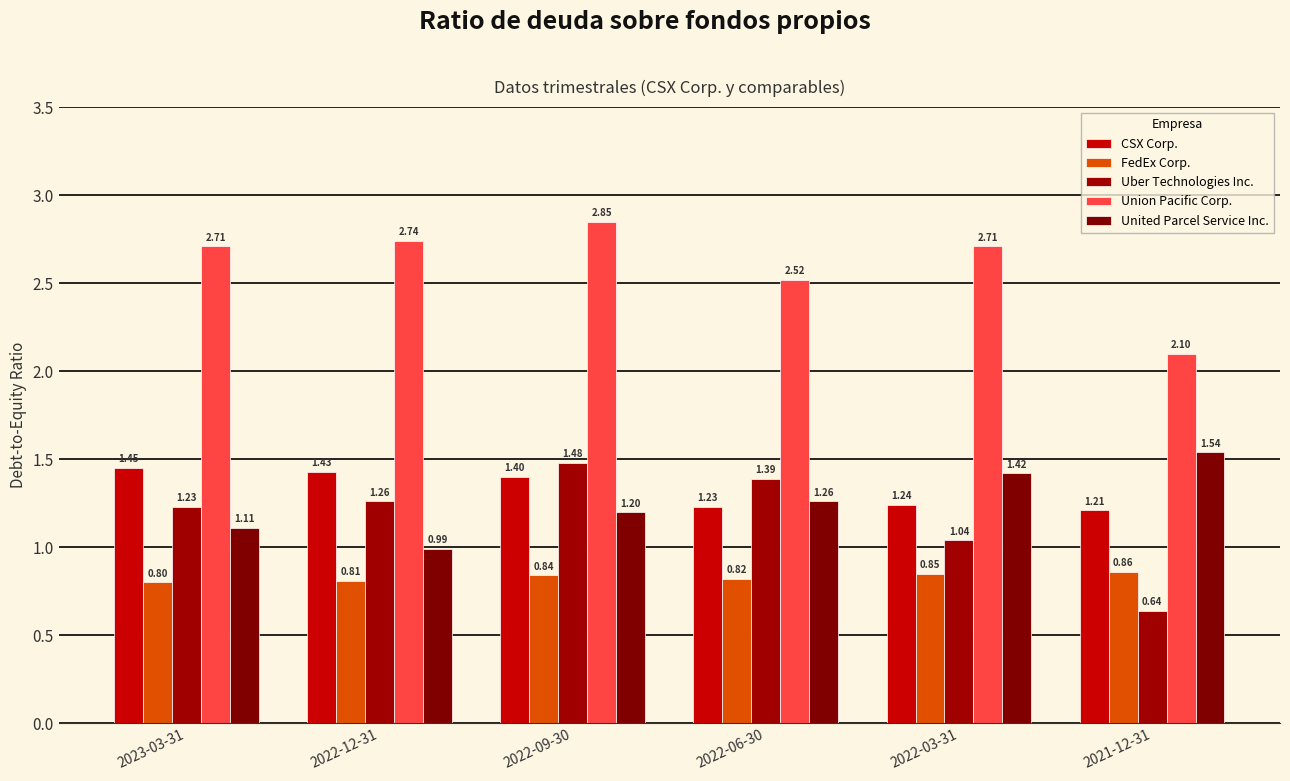

Which has a higher value, 2022-03-31 or 2023-03-31?

2023-03-31